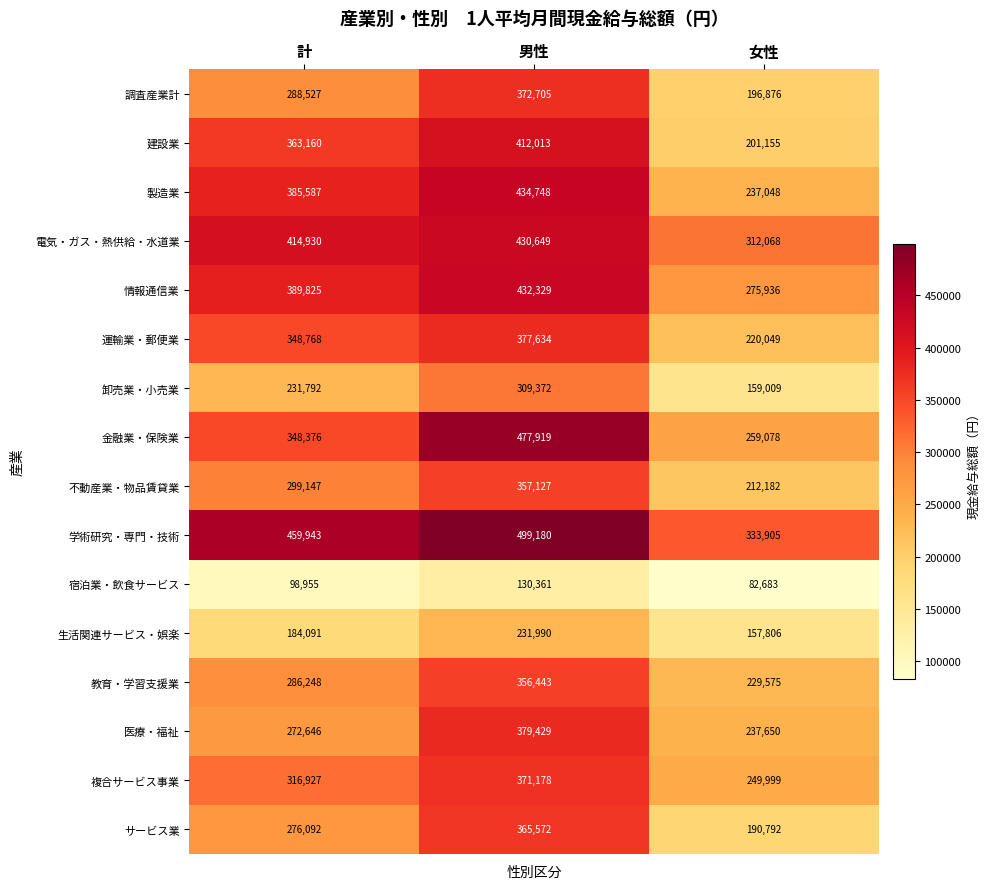

At which label is 不動産業・物品賃貸業 closest to 284654?

計